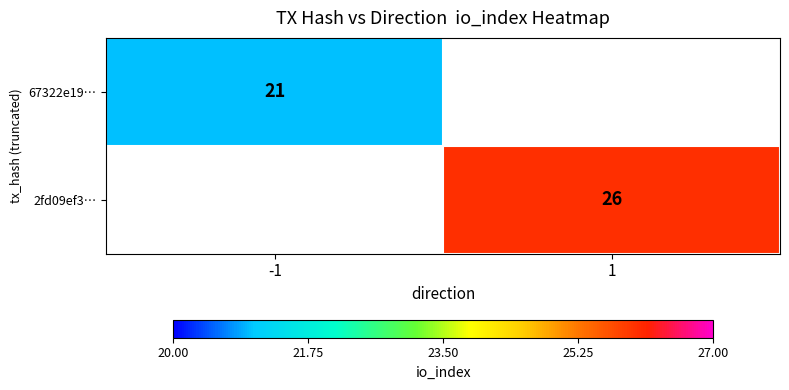

Is it true that 67322e19… equals 13 at -1?

False